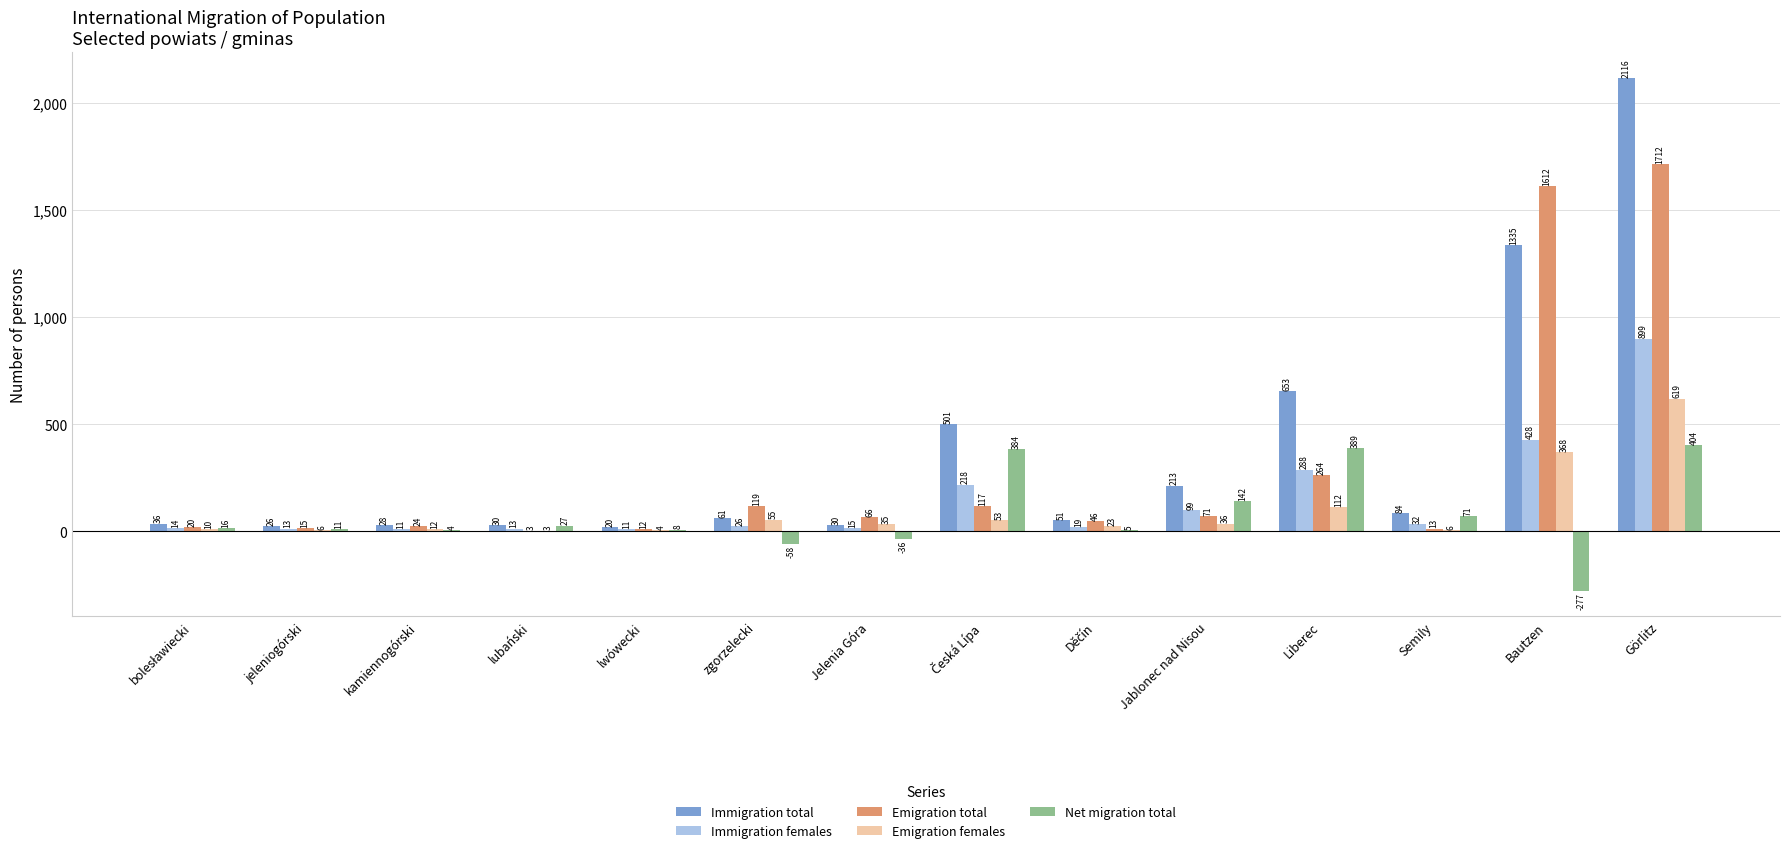

Read the Immigration females value at Liberec, to the nearest 50.

300